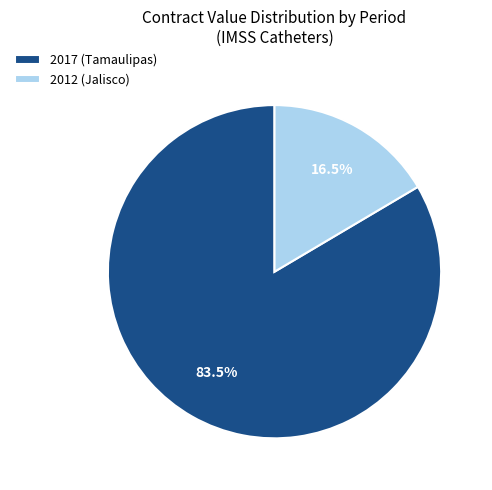

Do 2012 (Jalisco) and 2017 (Tamaulipas) together represent more than half of the pie?

Yes